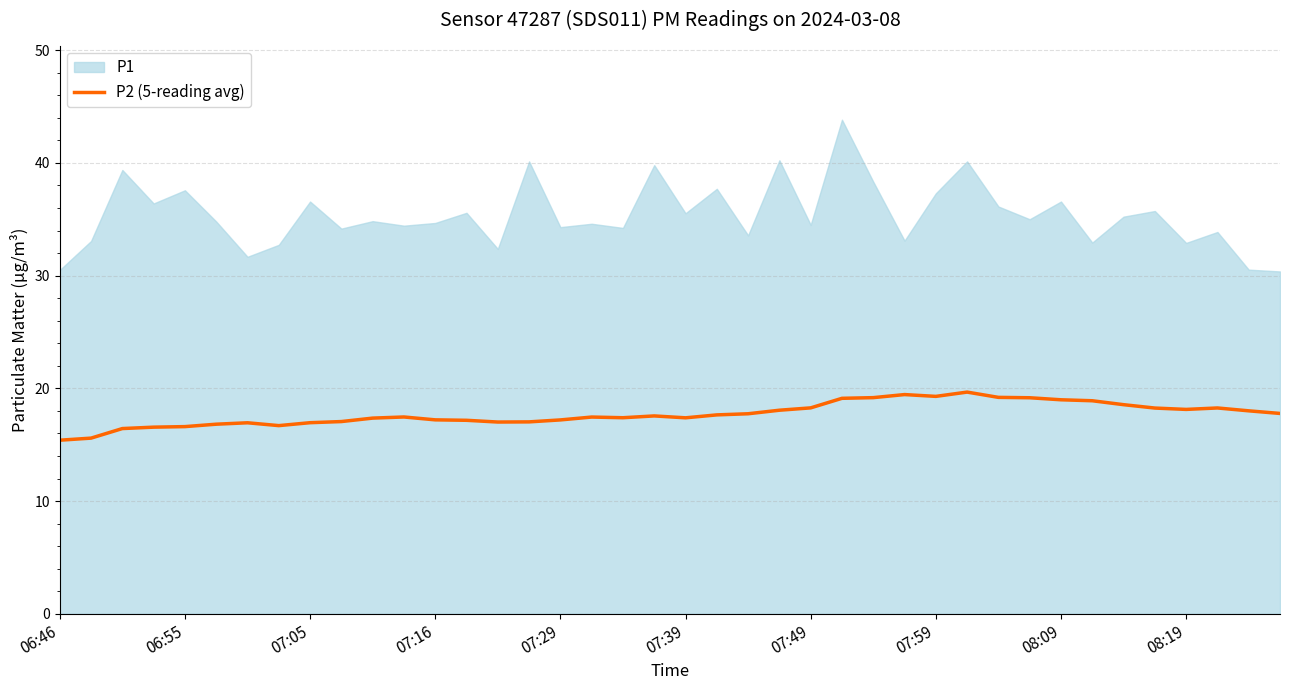

What is the sum of all values?

708.9